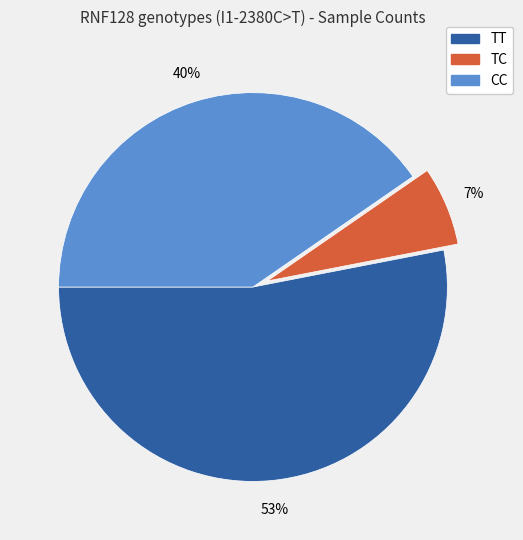

To the nearest percent, what is the difference between the largest and smallest slice percentages?

46%